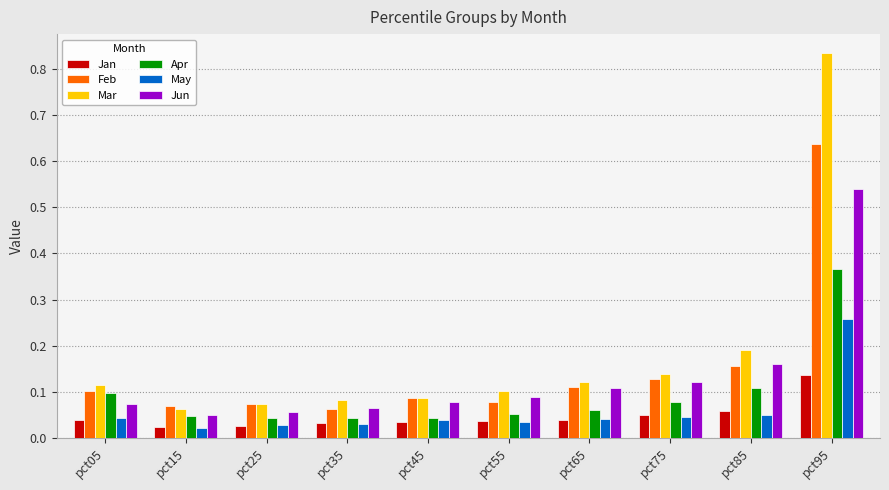

Which series changed the most between pct05 and pct95?

Mar